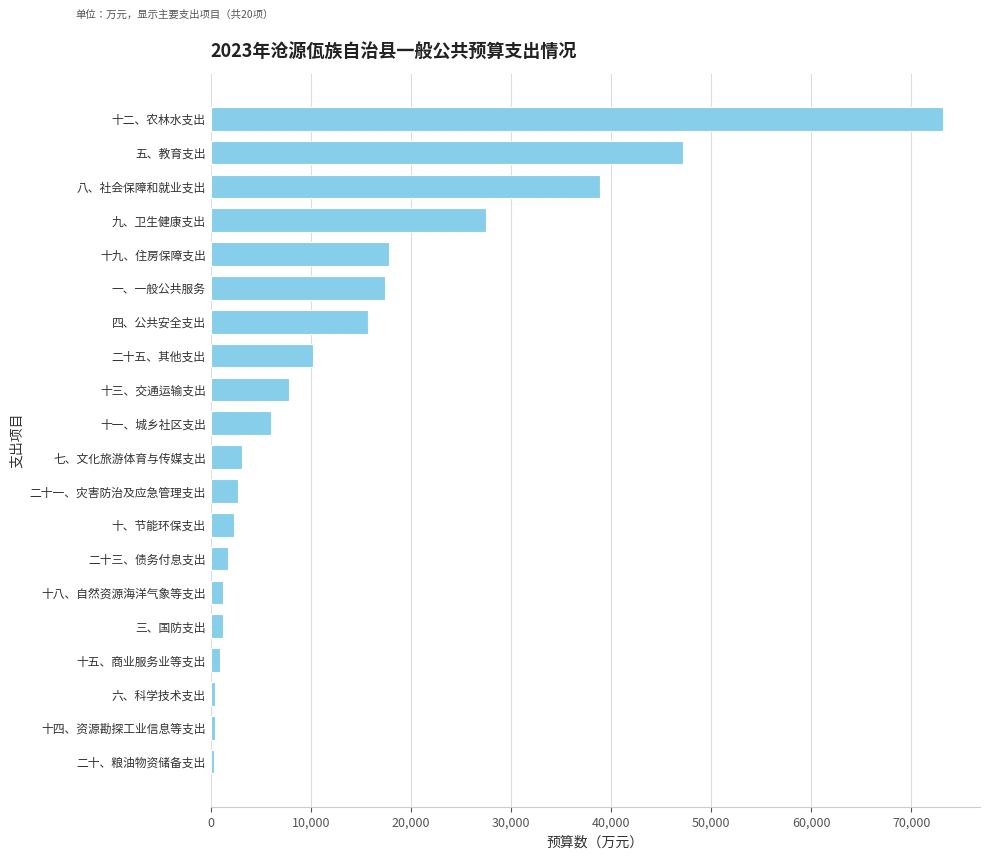

What value does the data have at 八、社会保障和就业支出?

38919